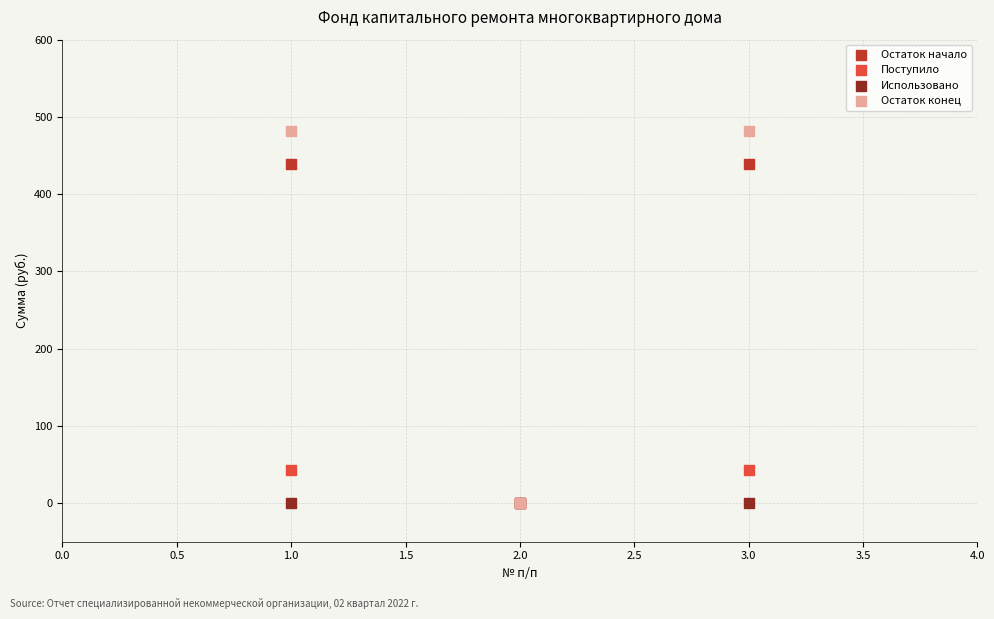

Which series contains the highest Y value?

Остаток конец